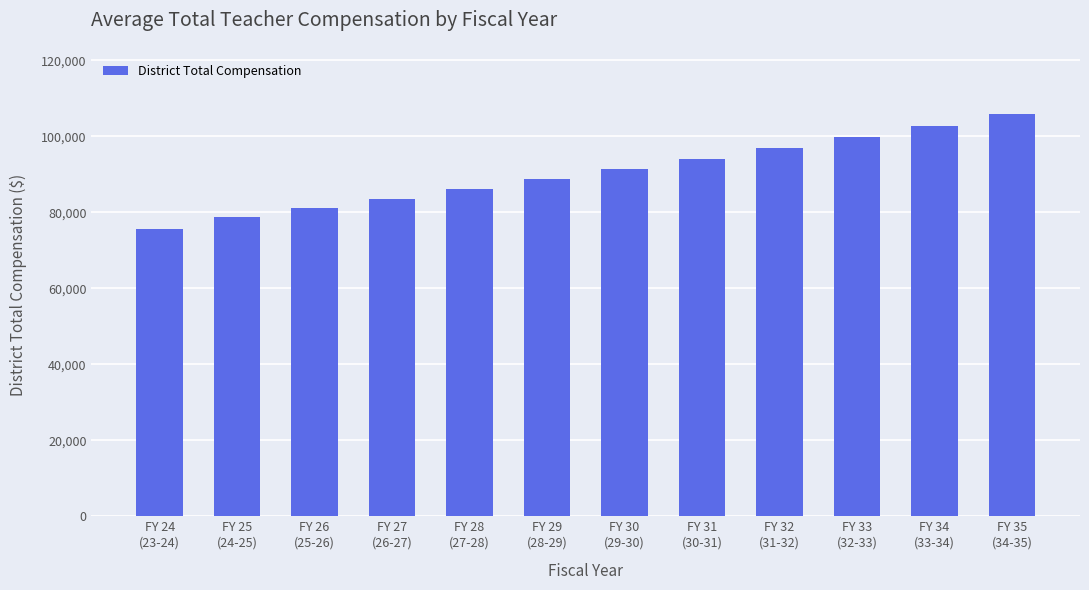

Rank the categories by value from lowest to highest.

FY 24
(23-24), FY 25
(24-25), FY 26
(25-26), FY 27
(26-27), FY 28
(27-28), FY 29
(28-29), FY 30
(29-30), FY 31
(30-31), FY 32
(31-32), FY 33
(32-33), FY 34
(33-34), FY 35
(34-35)